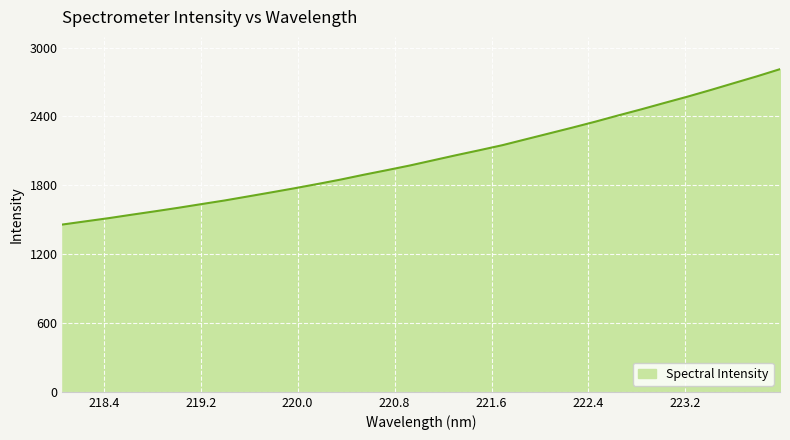

What is the greatest value displayed?

2812.3